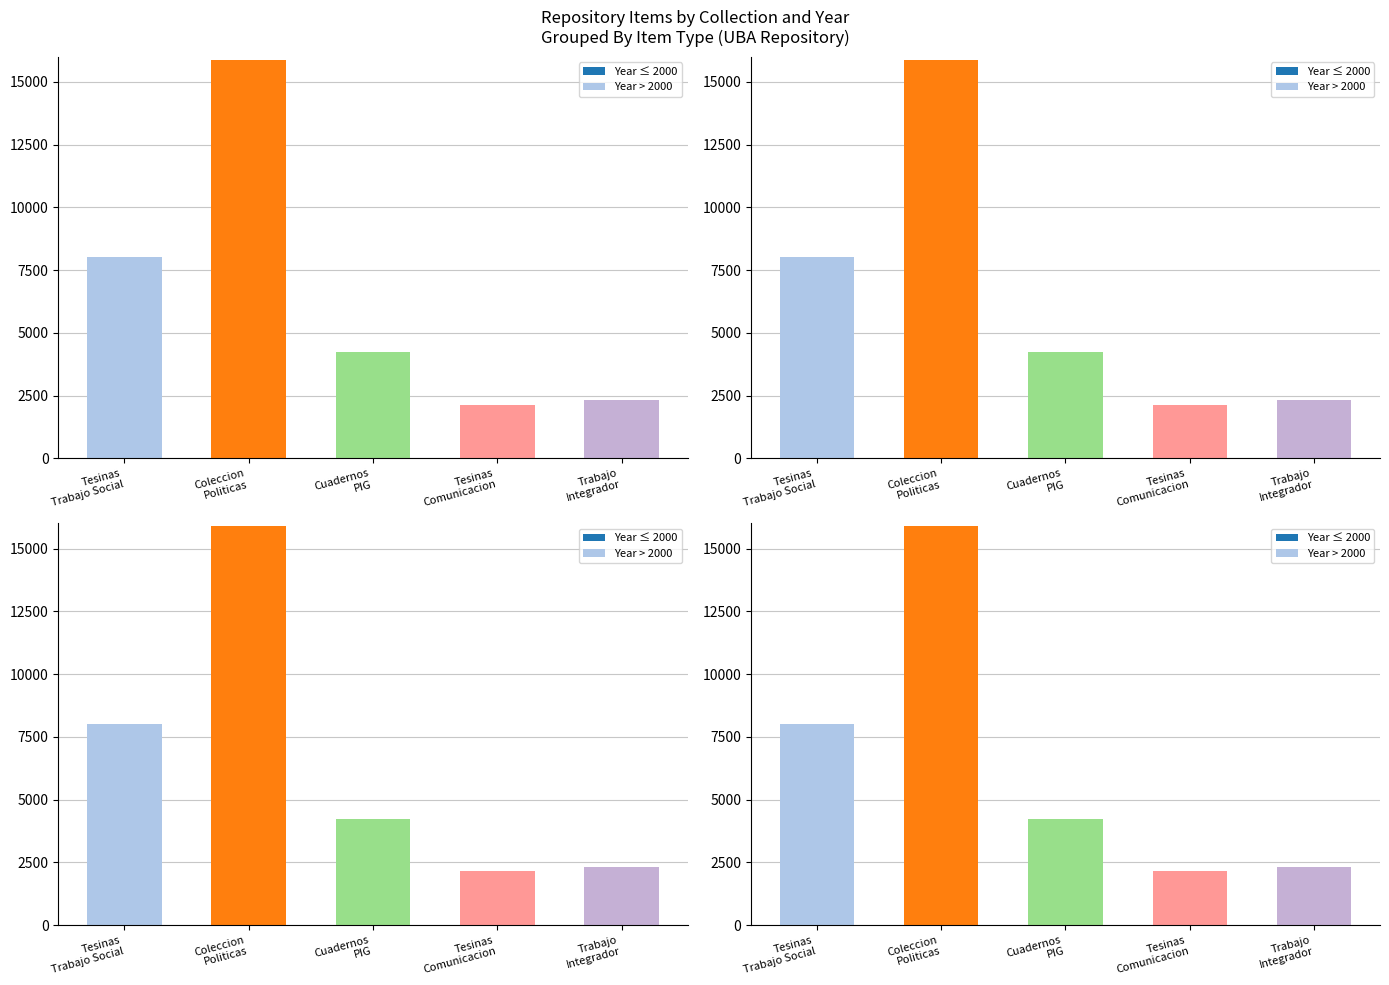

What is the label of the 5th bar from the right?

Tesinas
Trabajo Social